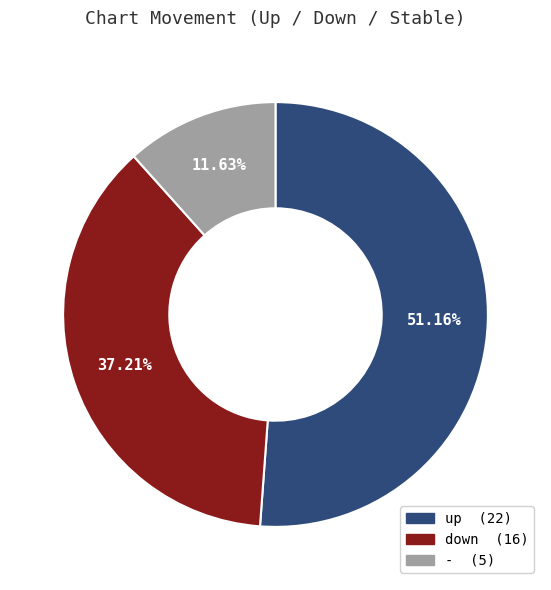

What is the largest slice in the pie chart?

up